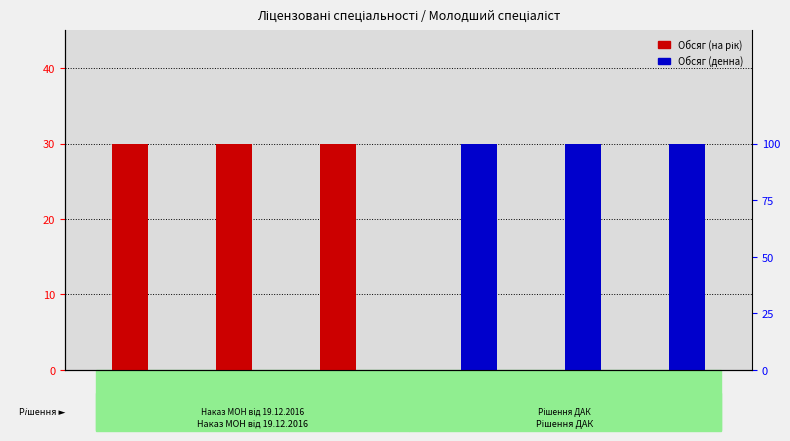

What is the difference between the highest and lowest values at 181?

30